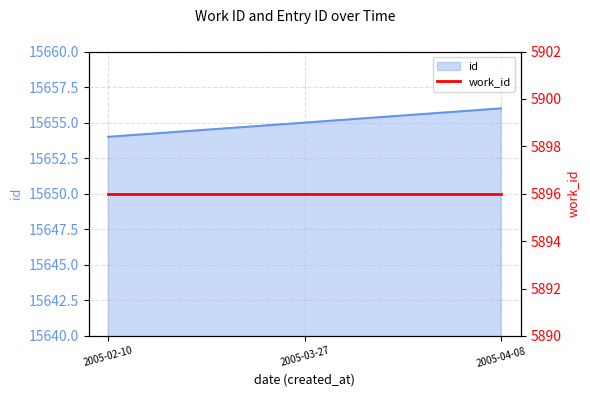

Where is the data nearest to the value 15655?

2005-03-27